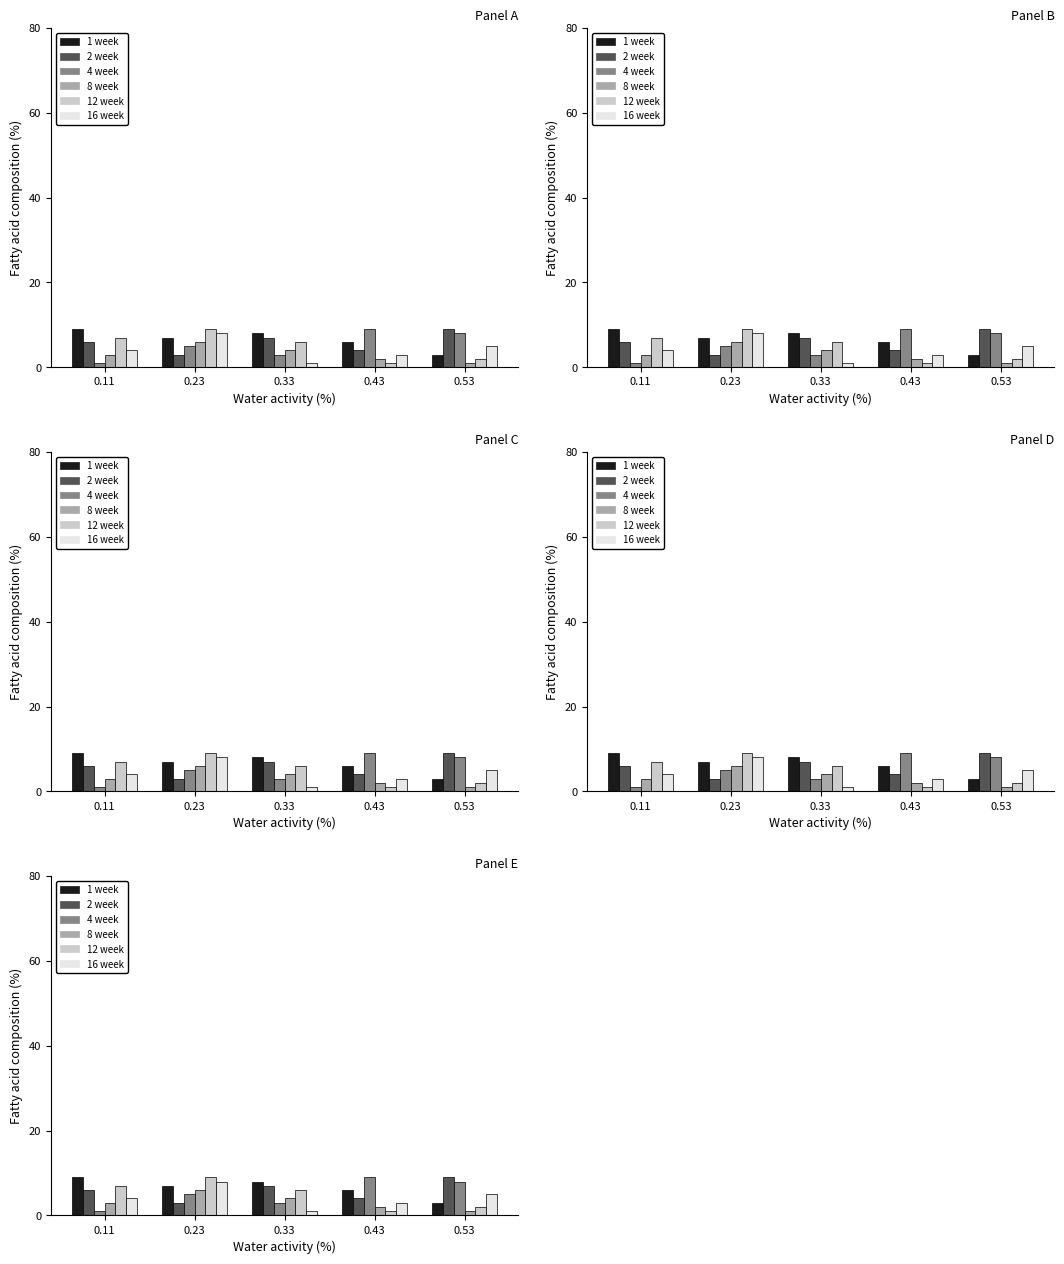

Reading left to right, extract all data points from this chart.

col_6: 9	7	8	6	3
col_8: 6	3	7	4	9
col_2: 1	5	3	9	8
col_4: 3	6	4	2	1
col_3: 7	9	6	1	2
col_7: 4	8	1	3	5